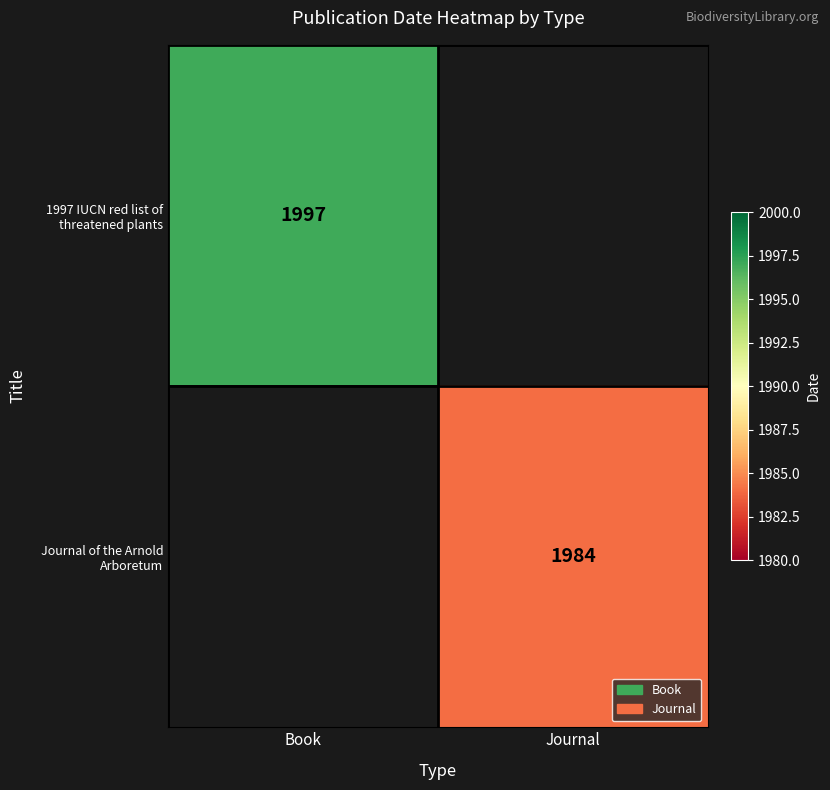

Count the number of data series in this chart.

2